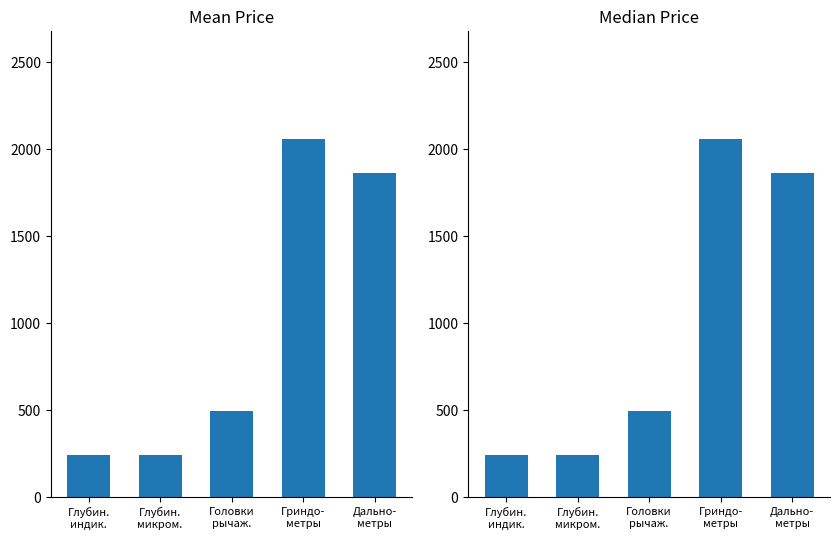

What is the label of the 3rd bar from the right?

Головки
рычаж.